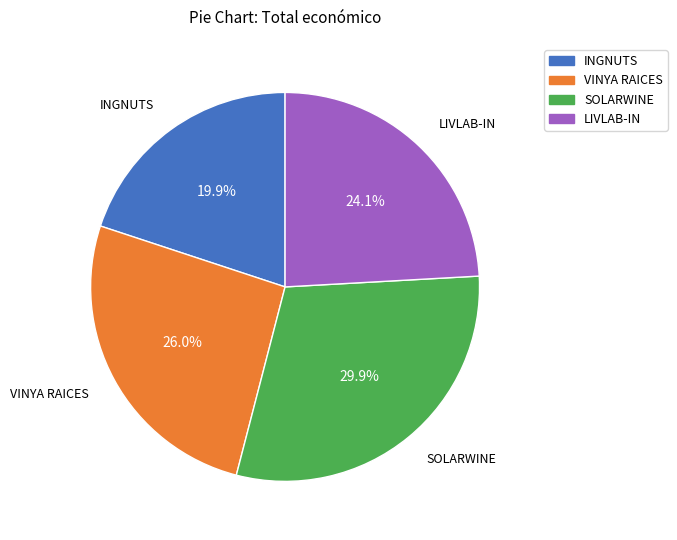

Between VINYA RAICES and LIVLAB-IN, which is larger?

VINYA RAICES